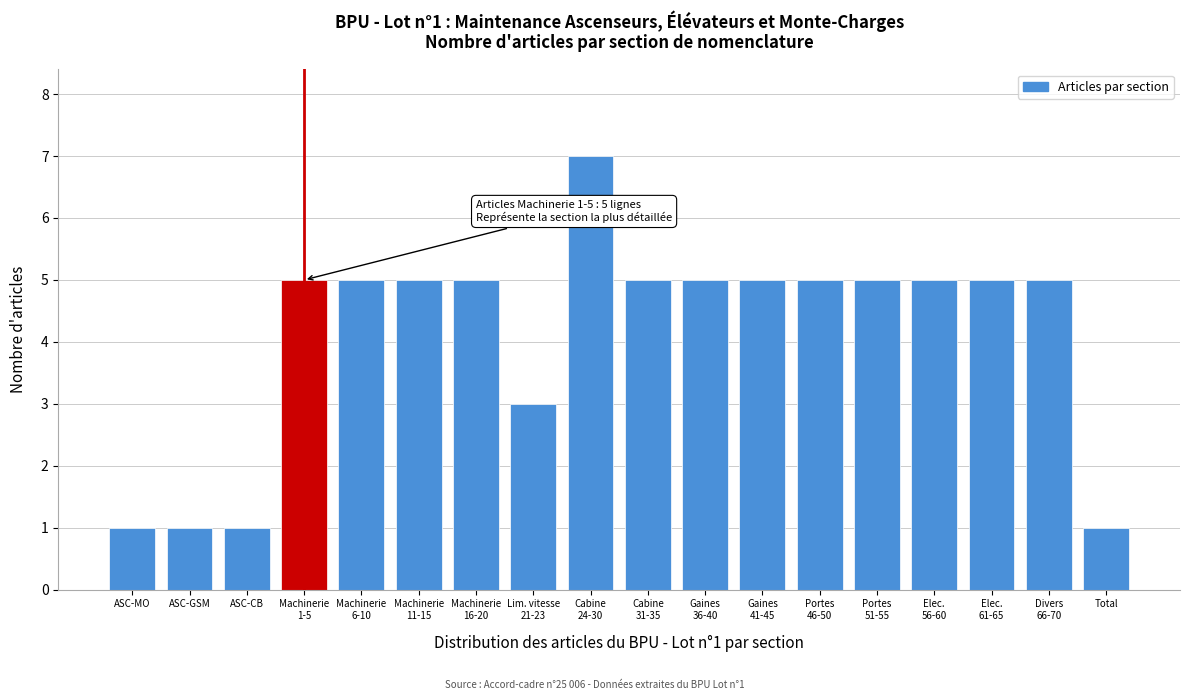

Reading left to right, what are all the values shown in this chart?

1	1	1	5	5	5	5	3	7	5	5	5	5	5	5	5	5	1